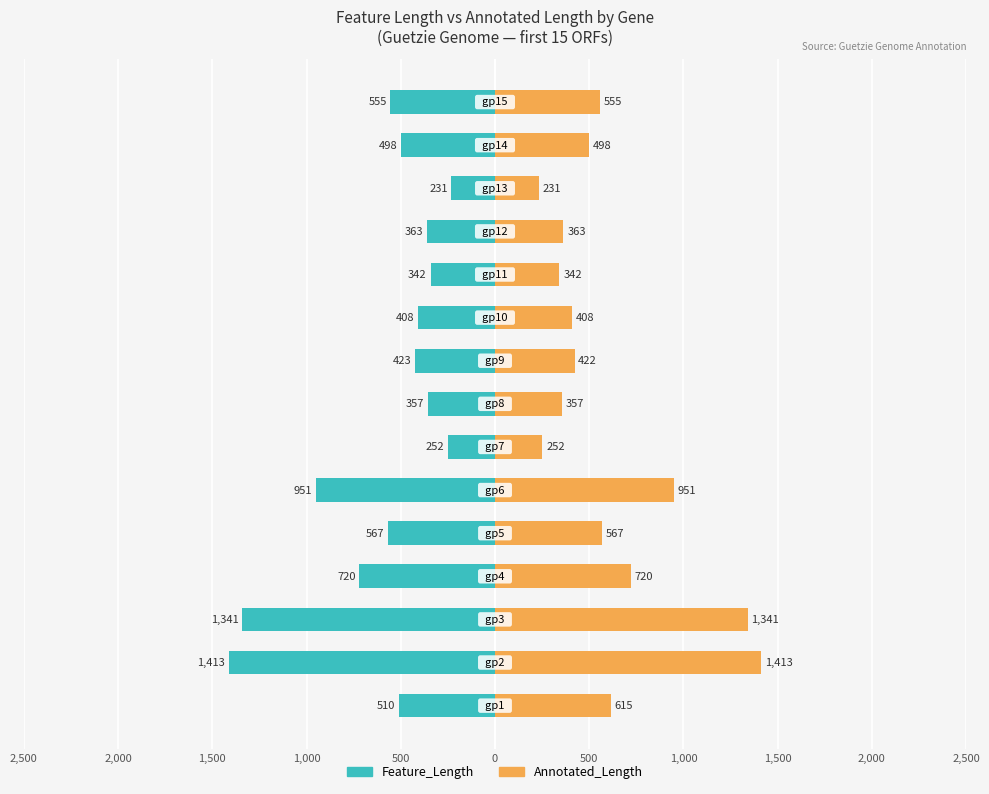

Rank the series at 1,000 from lowest to highest value.

Feature_Length, Annotated_Length